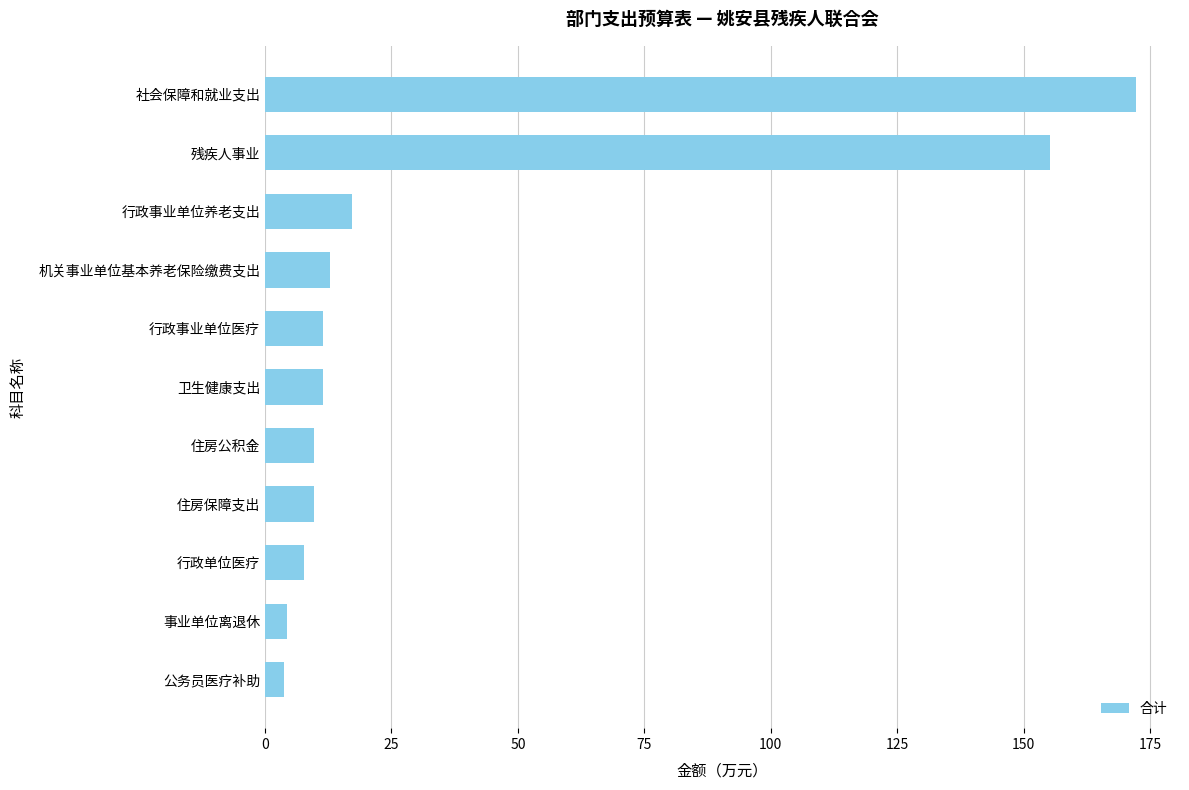

What value does the data have at 住房公积金?

9.6